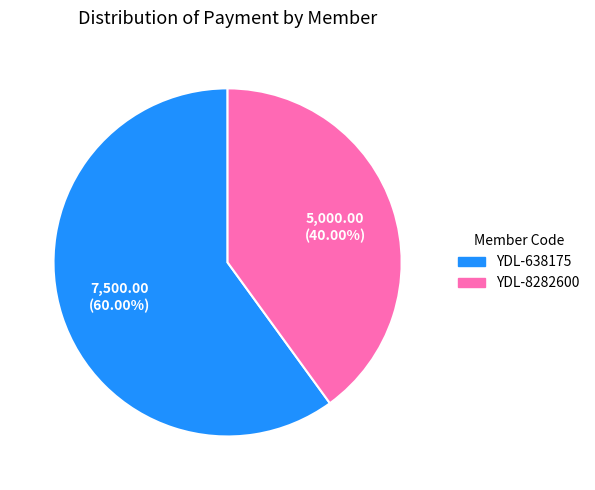

Does YDL-8282600 represent more than half of the total?

No